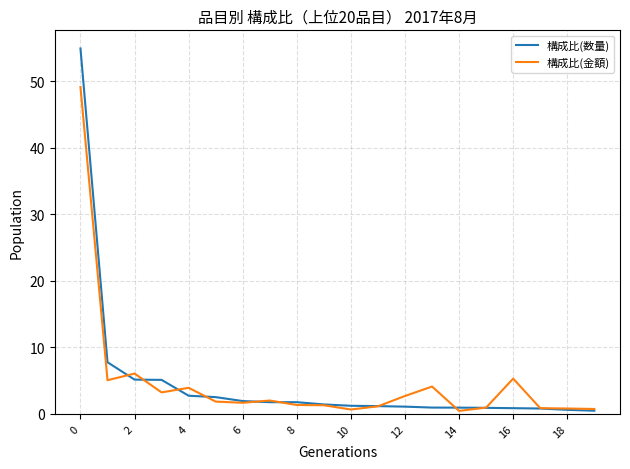

Rank the series by their maximum value, from lowest to highest.

構成比(金額), 構成比(数量)